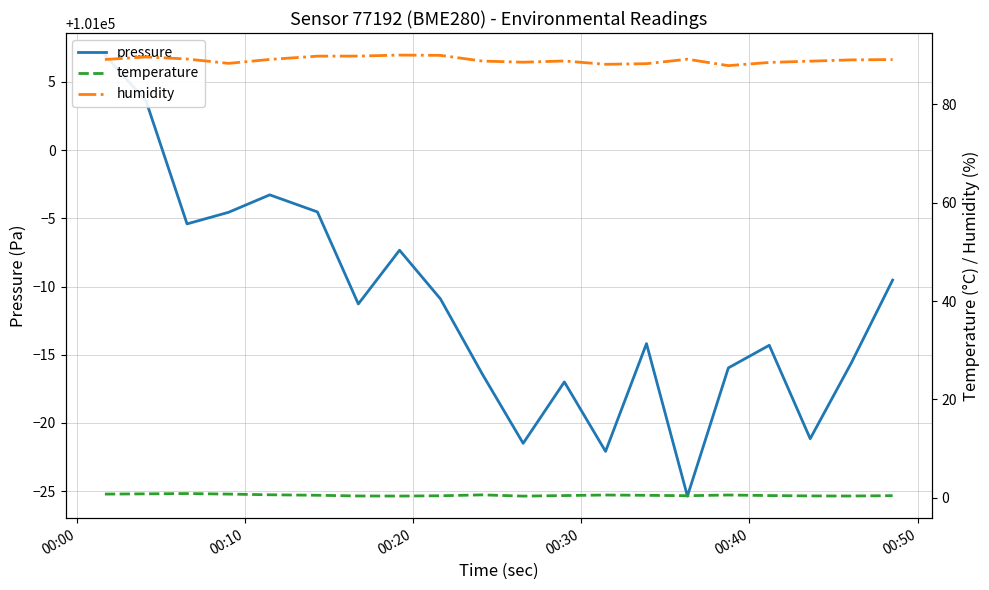

True or false: pressure has a value of 164256.7 at 17.

False